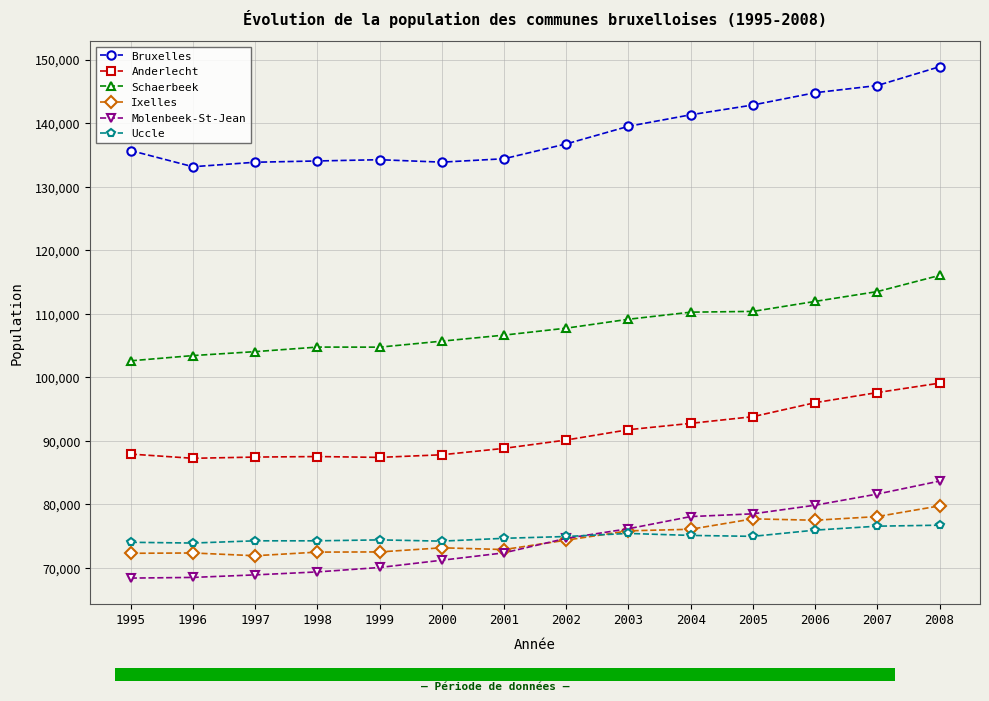

How many times do Uccle and Molenbeek-St-Jean cross each other?

1